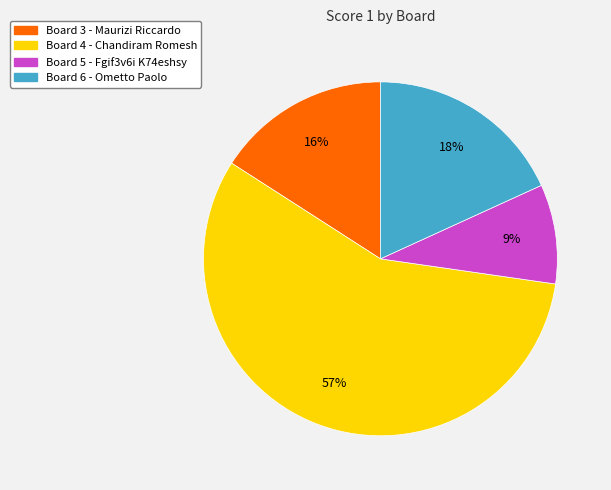

Count the number of slices in the pie.

4